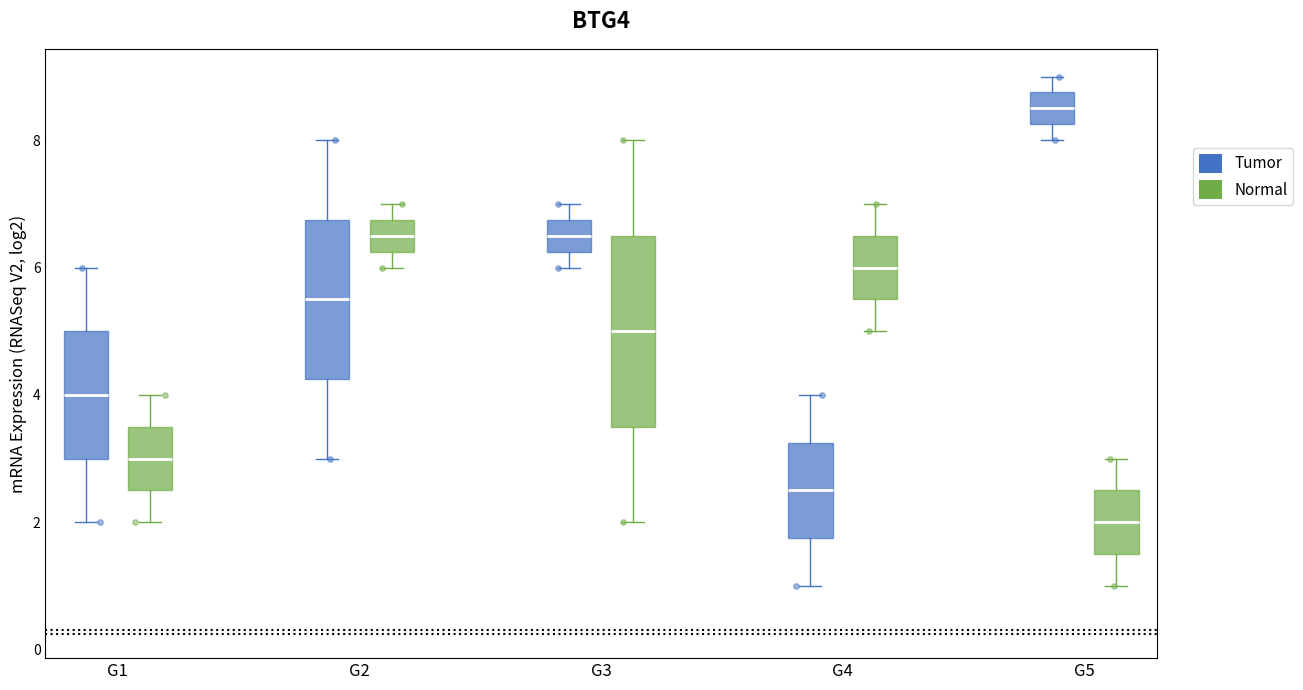

Where is the upper edge of the box for G3 (Tumor) on the y-axis? The values are not printed on the chart, so give them approximately, as read against the axis.

6.8